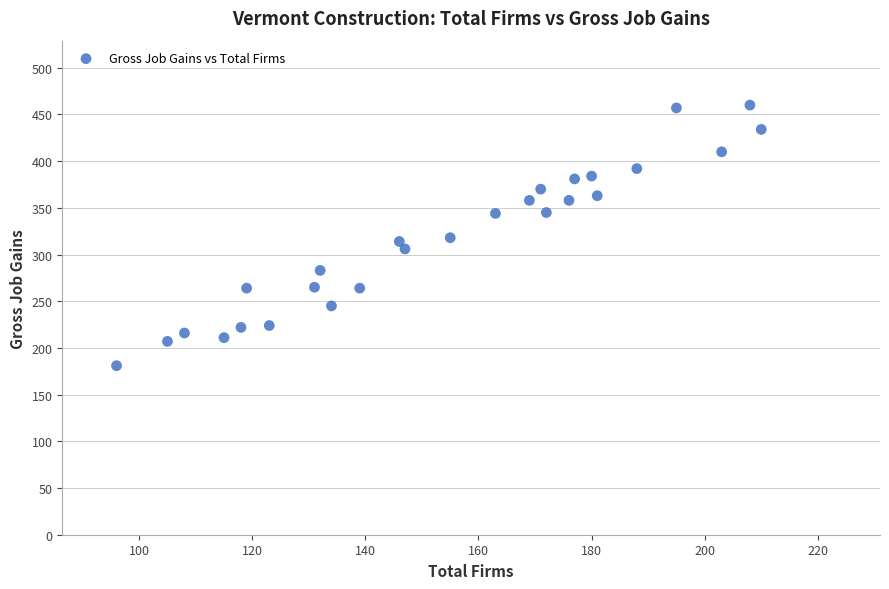

What is the range of X values (max minus min)?

114